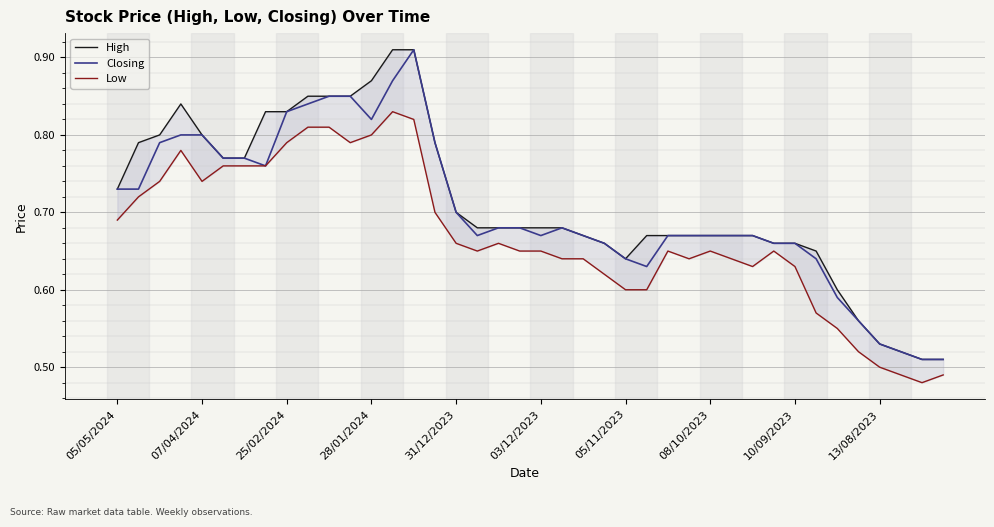

True or false: Closing and High intersect in this chart.

False